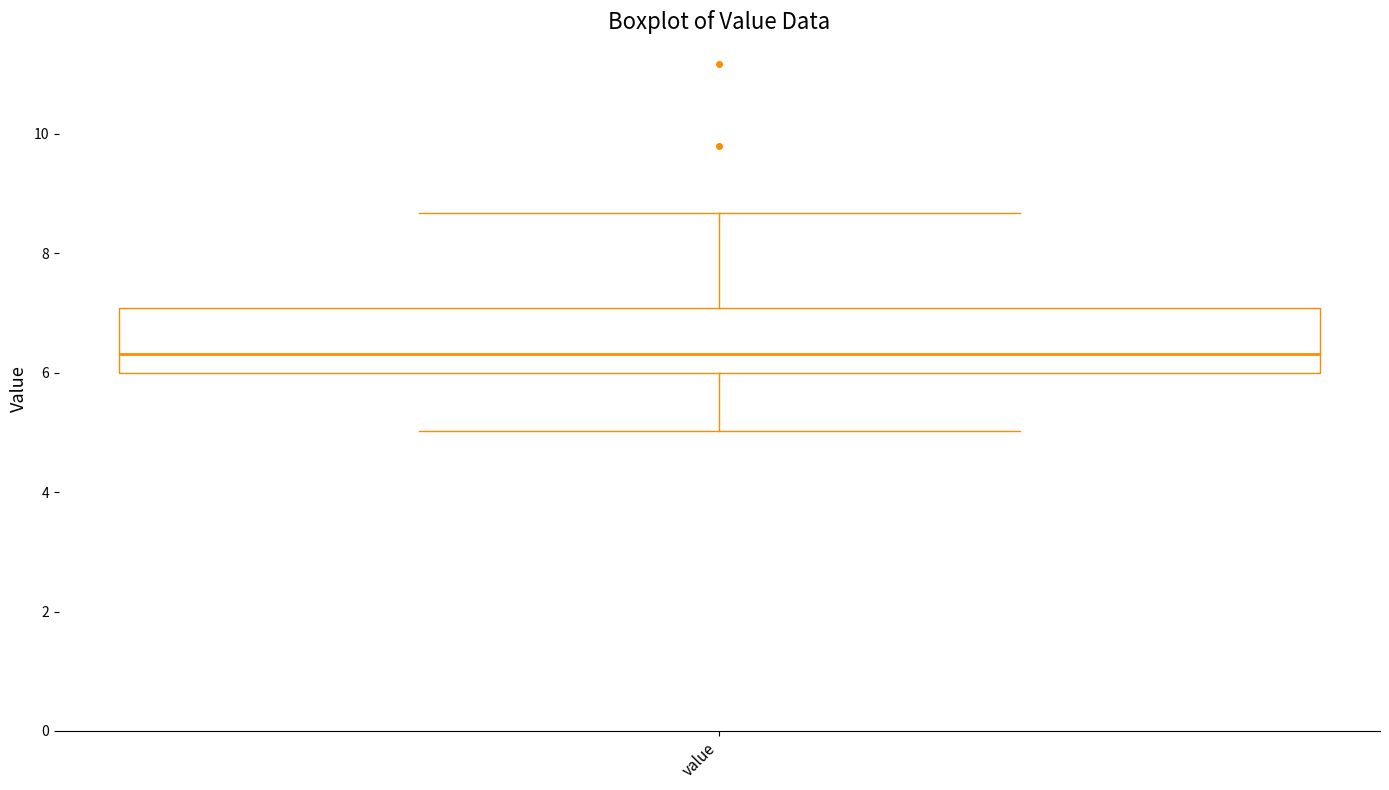

Transcribe this box plot: give where the median line is, the range the box spans, and where the two whiskers end, as read against the y-axis. The values are not printed on the chart, so give them approximately, as read against the axis.

median 6.4, box 6.0 to 7.0, whiskers 5.0 to 8.6